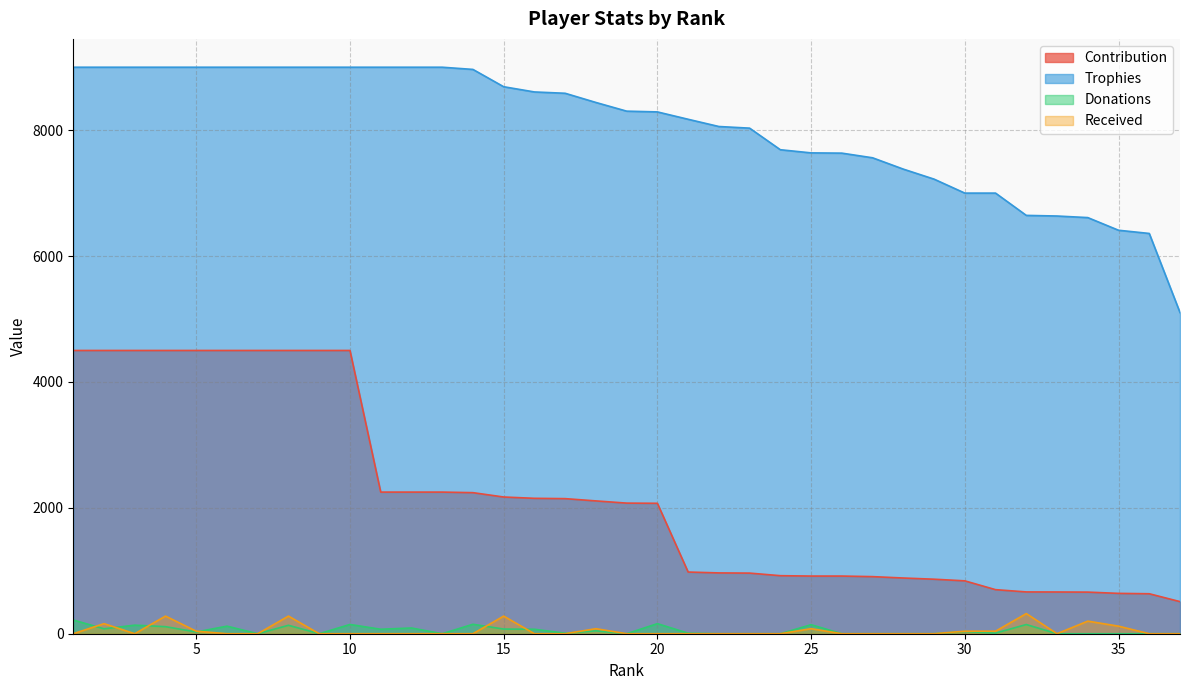

Does the chart have visible grid lines?

Yes